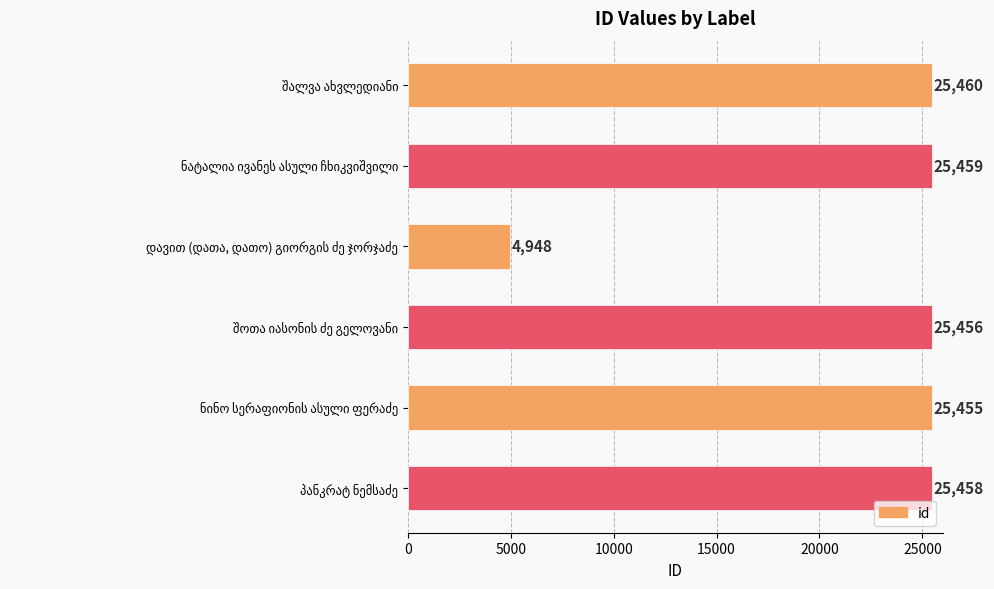

What is the average value?

22039